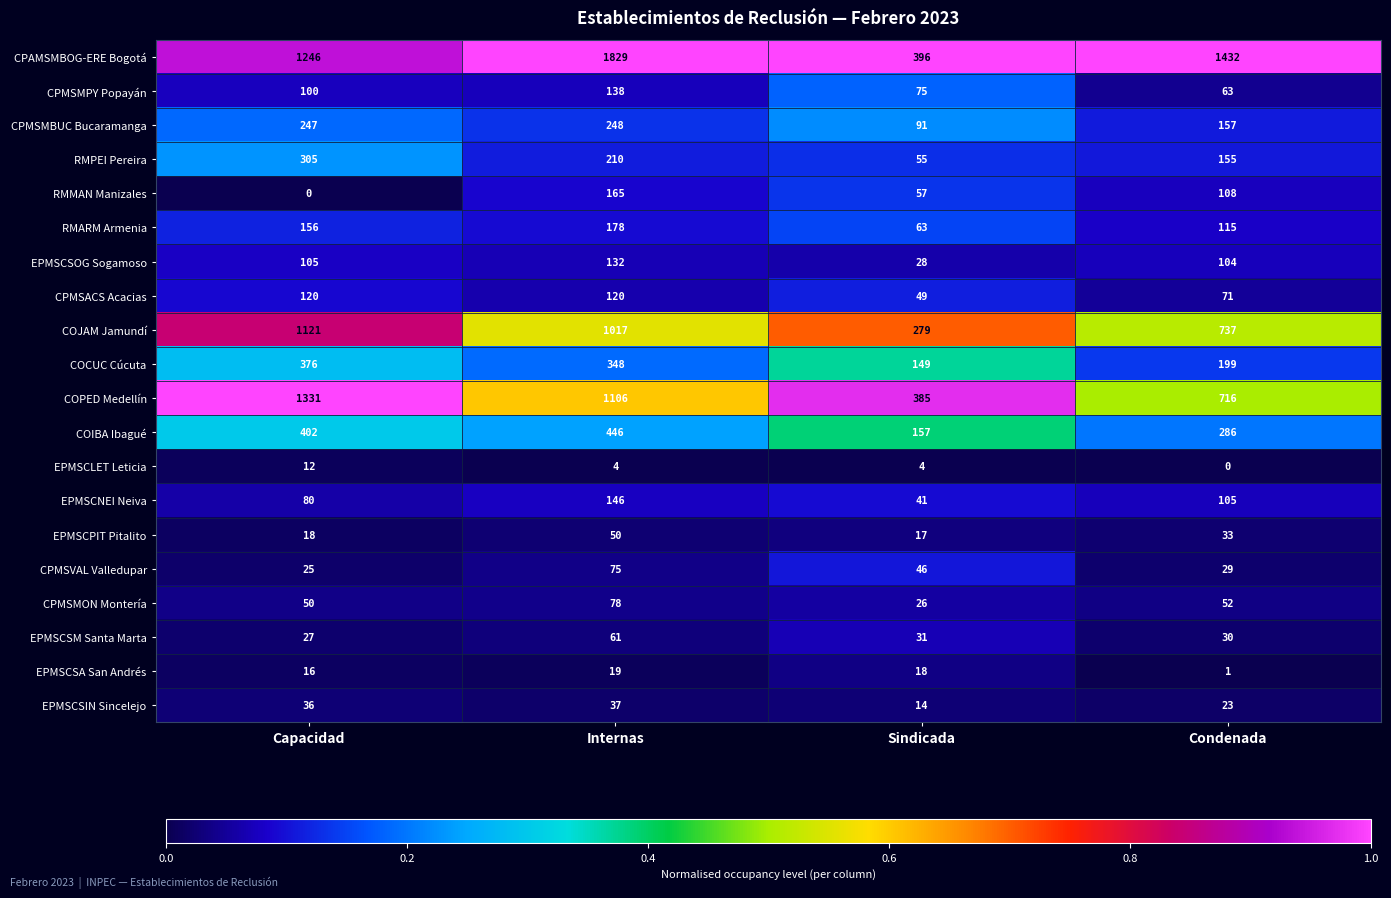

What is the sum of all COIBA Ibagué values?

1291